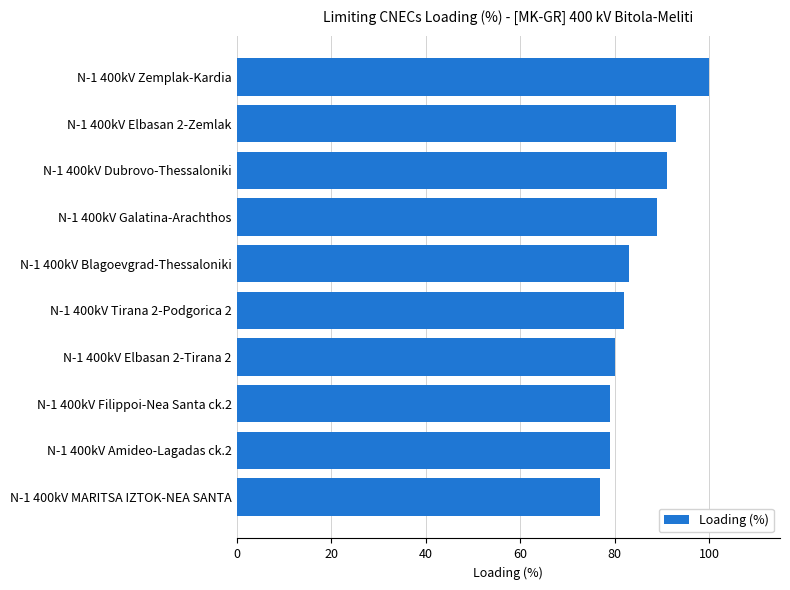

What is the label of the 7th bar from the bottom?

N-1 400kV Galatina-Arachthos